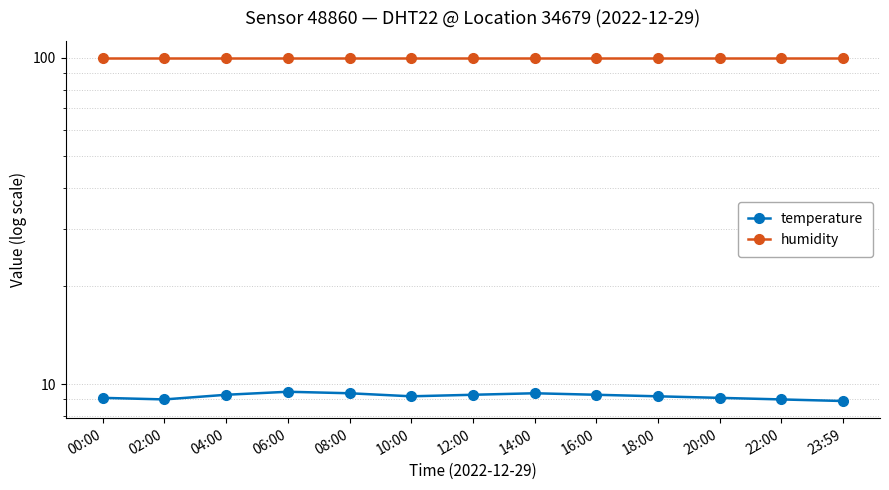

At which label does temperature first exceed 9?

00:00